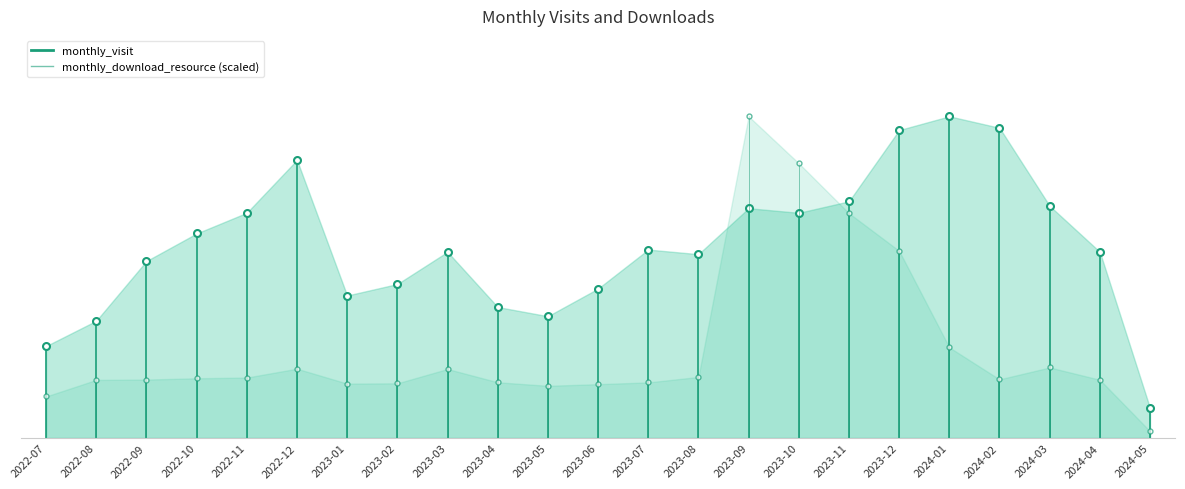

Is it true that monthly_visit equals 12.9 at 2022-07?

False